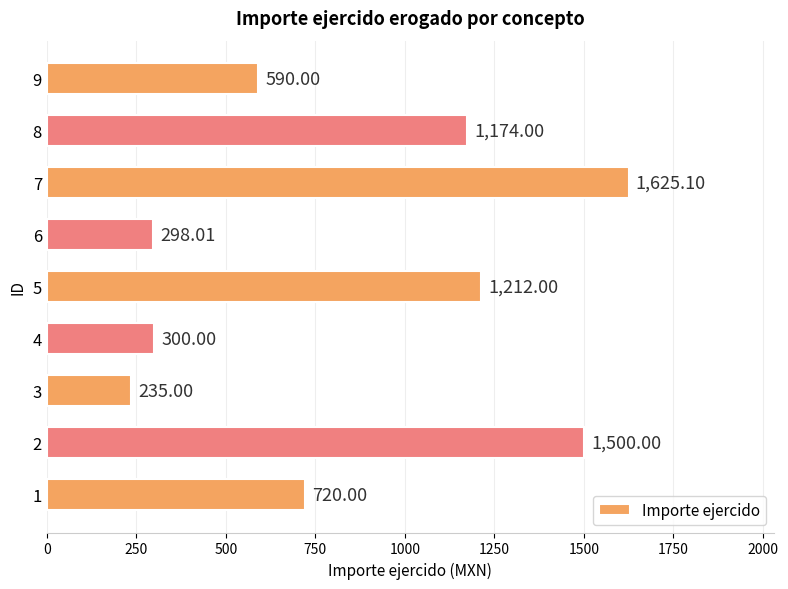

Approximately how many times larger is the value at 5 compared to 9?

2.1